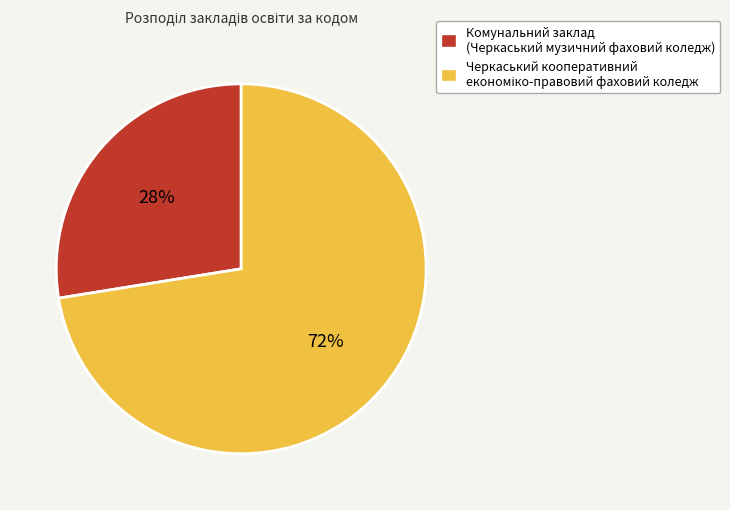

Does any single category account for the majority?

Yes